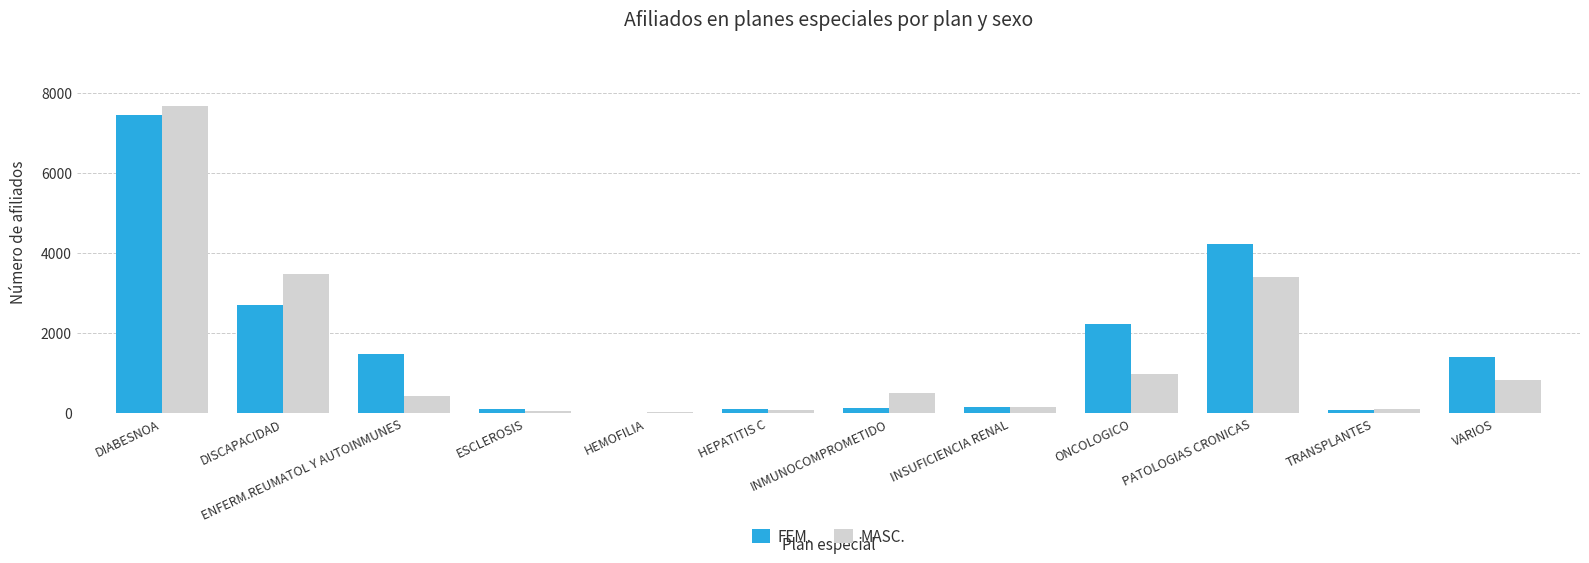

At which label is MASC. closest to 3855?

DISCAPACIDAD